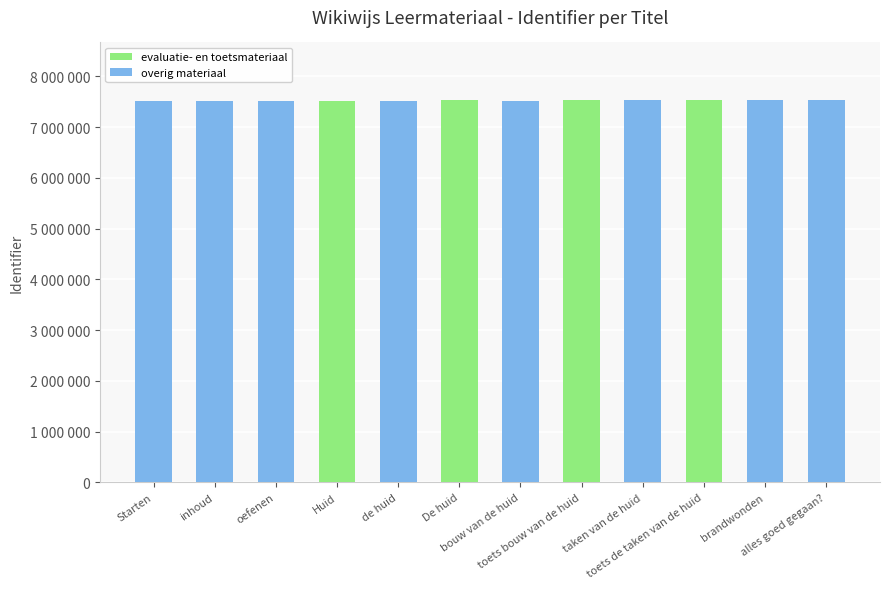

What are all the series names shown in the legend?

evaluatie- en toetsmateriaal, overig materiaal